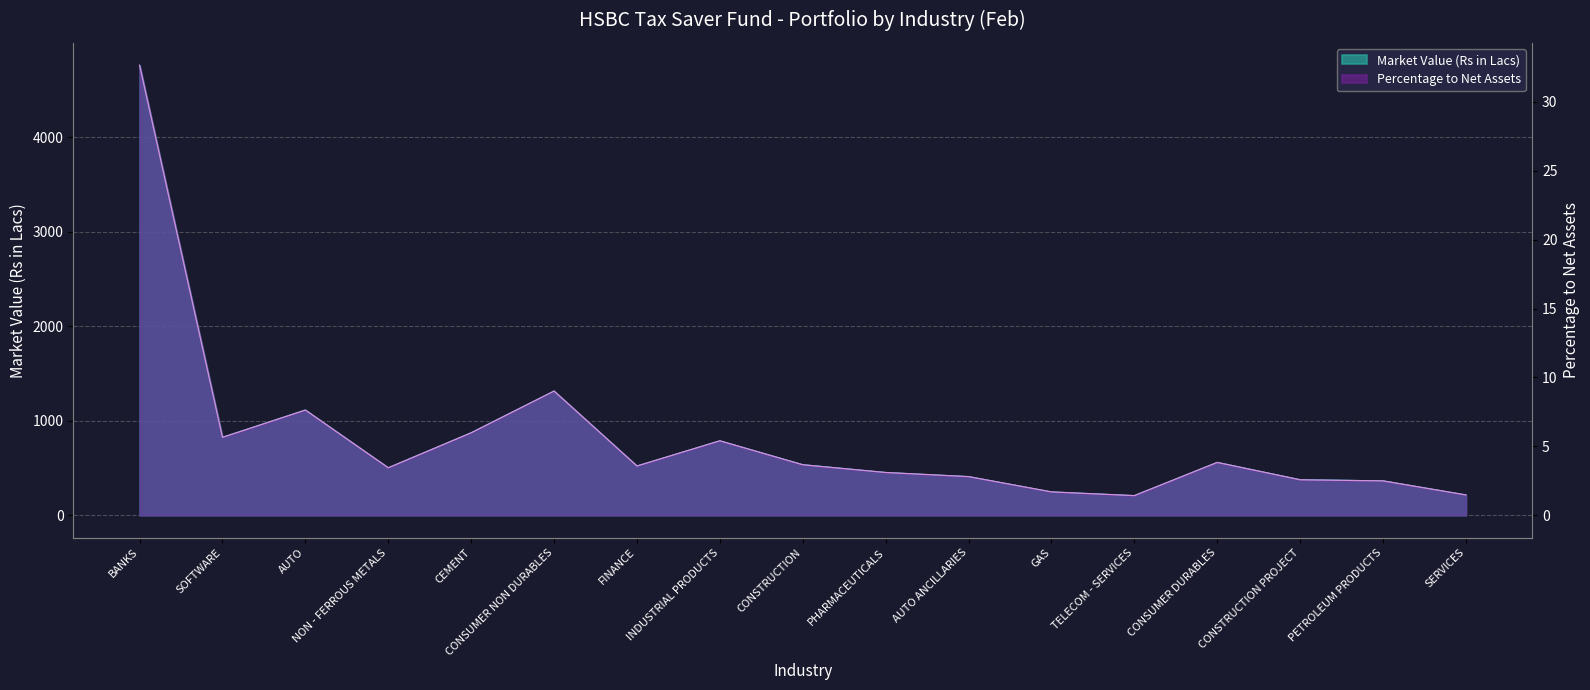

Is it true that Percentage to Net Assets equals 5.7 at SOFTWARE?

True